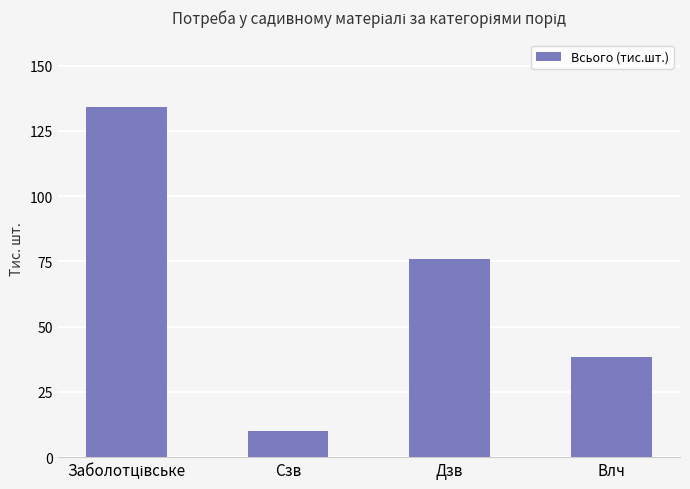

What is the average value?

64.7